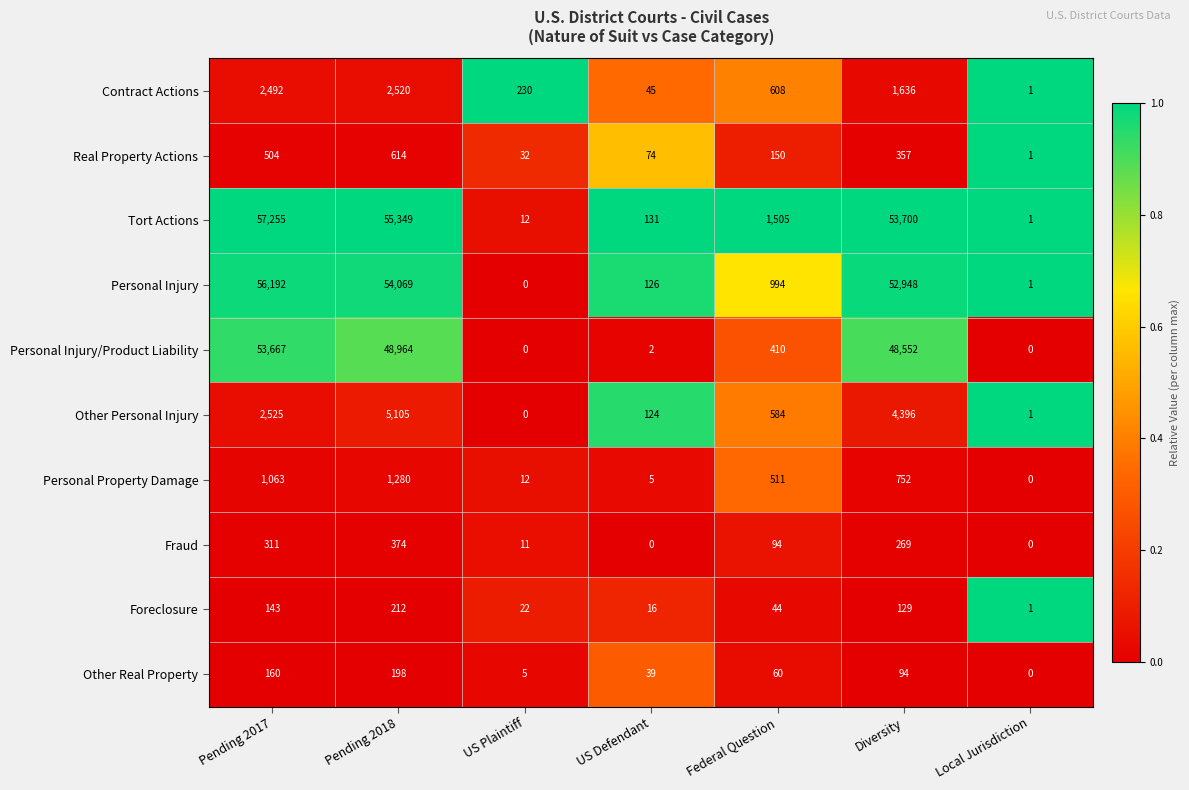

What is the total value across all series at US Plaintiff?

324